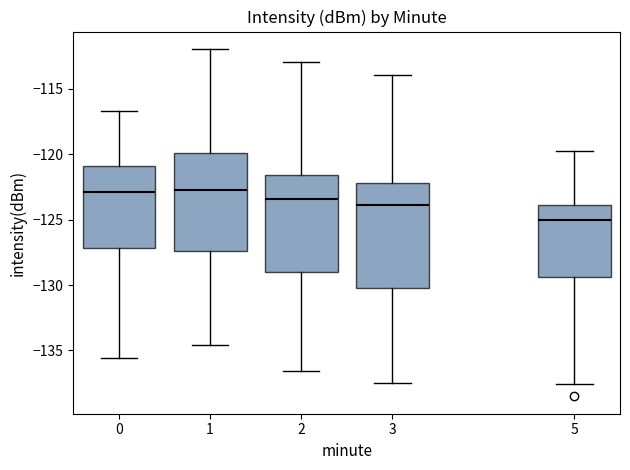

Where is the upper edge of the box at x = 3 on the y-axis? The values are not printed on the chart, so give them approximately, as read against the axis.

-122.0